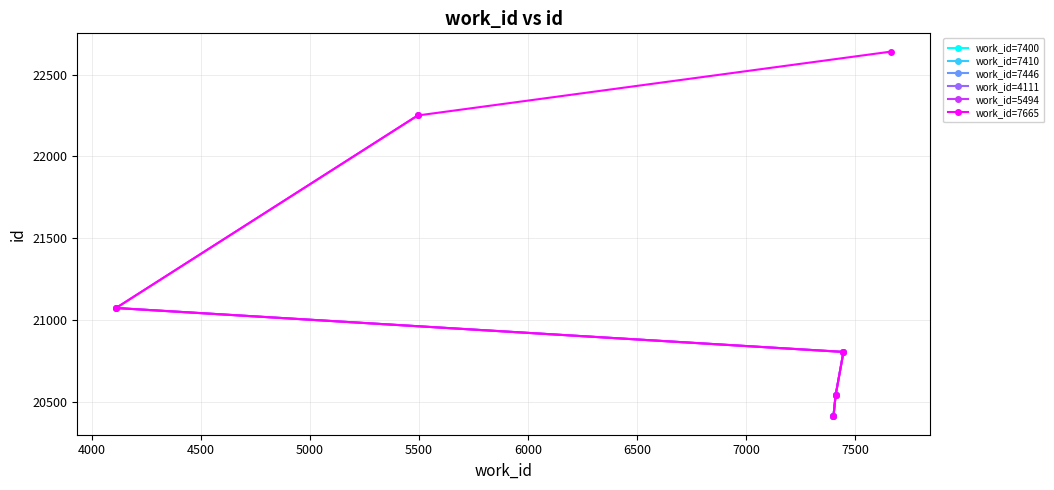

Rank the categories by value from highest to lowest.

7665, 5494, 4111, 7446, 7410, 7400